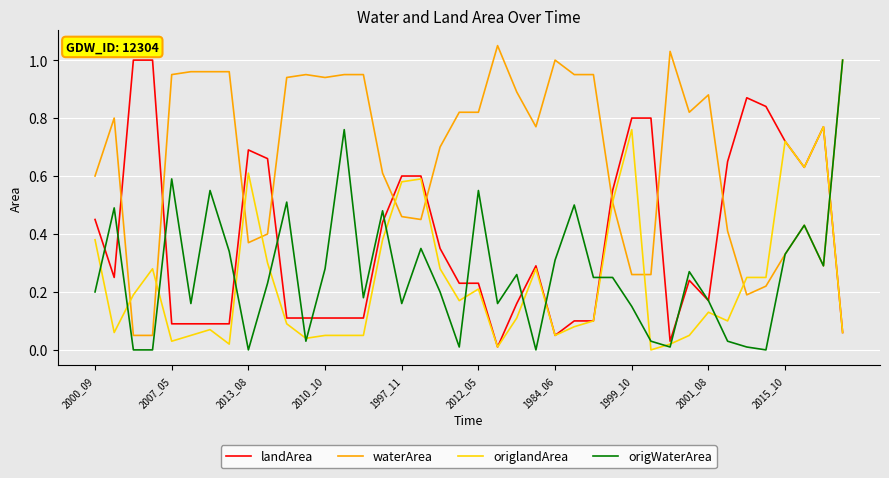

Which series ends up on top after the final intersection of origlandArea and waterArea?

waterArea